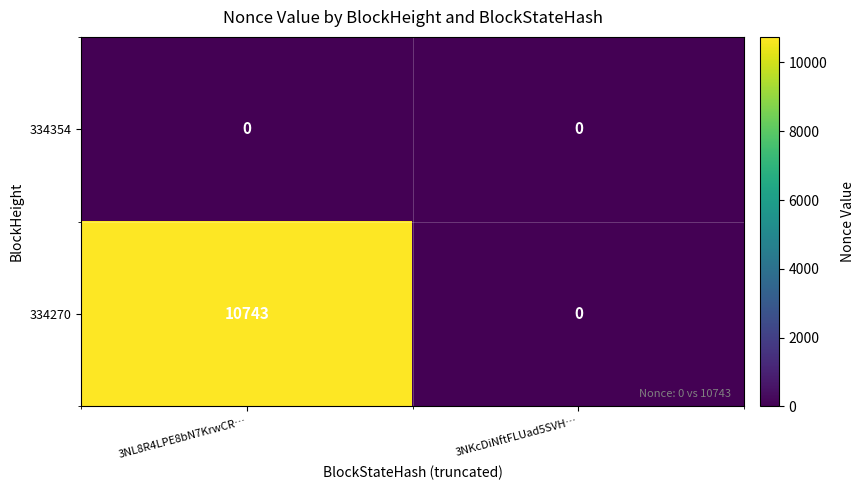

Where is 334270 nearest to the value 5371?

3NKcDiNftFLUad5SVH…